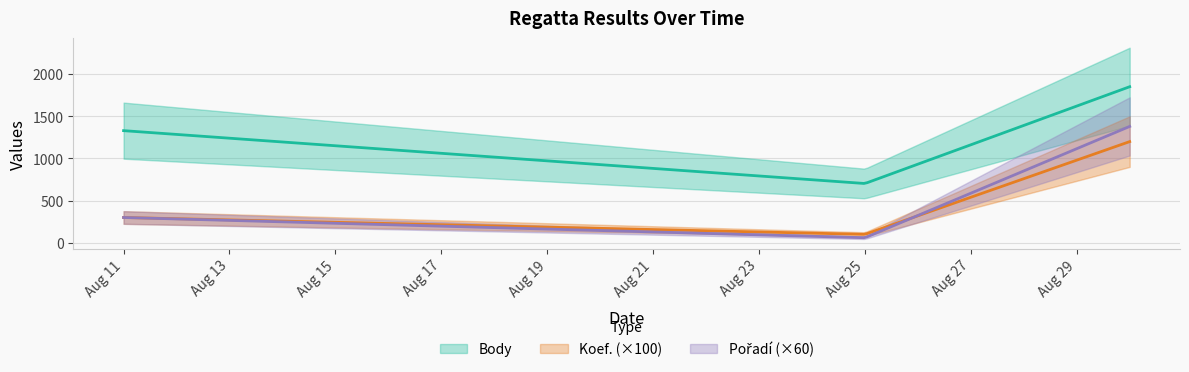

What value does the Body series have at 2018-08-11?

1330